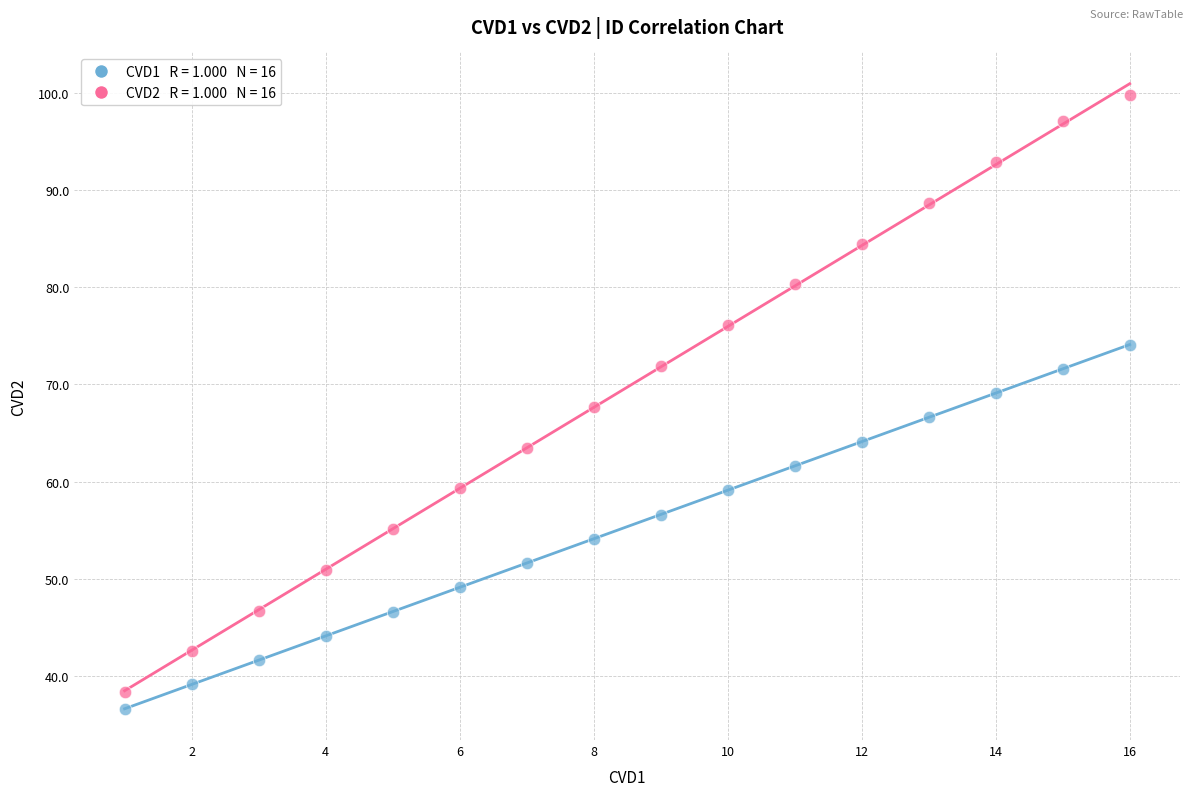

Across all data points, what is the range of Y values (max minus min)?

63.2